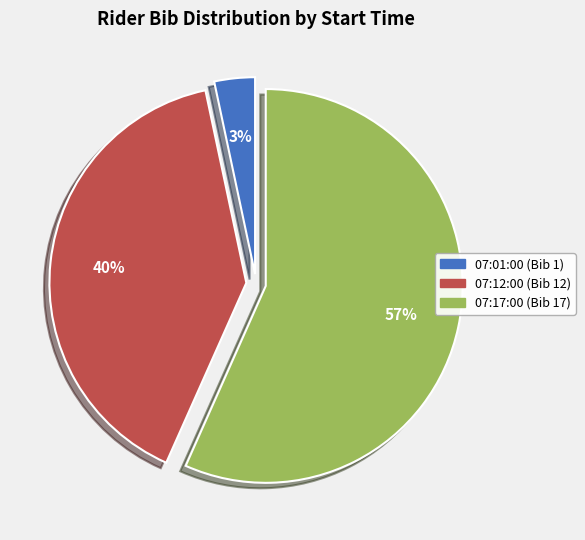

Which has a higher value, 07:01:00 (Bib 1) or 07:12:00 (Bib 12)?

07:12:00 (Bib 12)